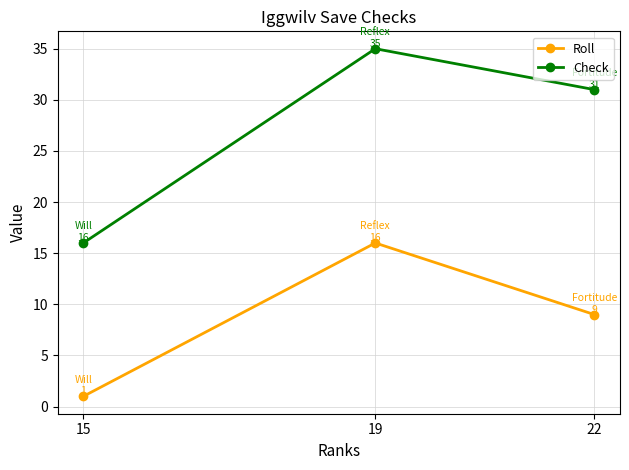

What is the difference between the maximum and second lowest values in the Check series?

4